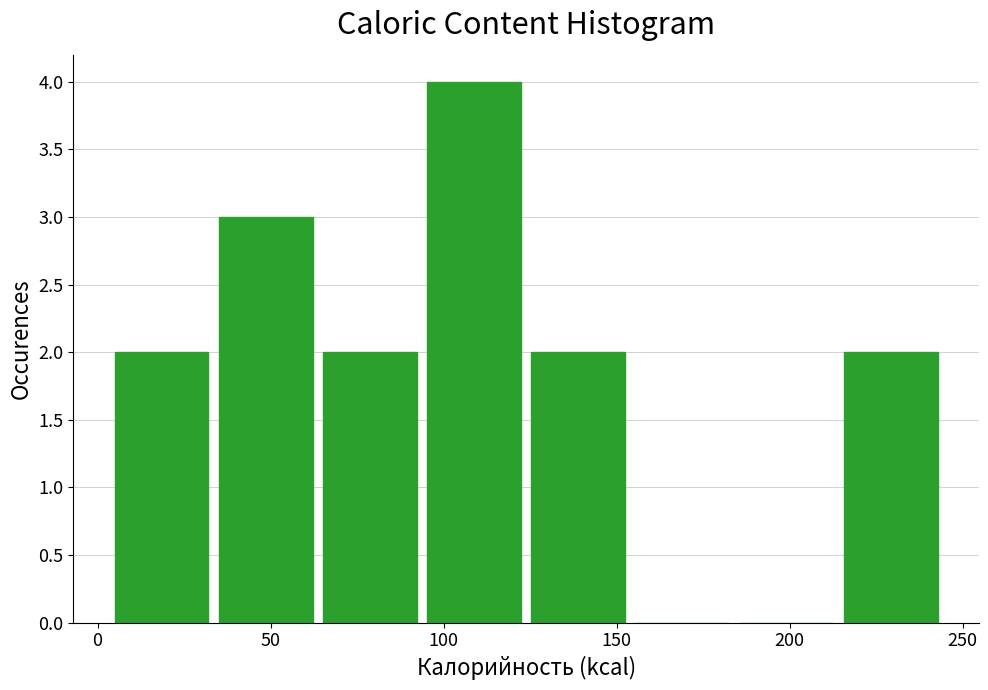

Over which range of the x-axis is the bar tallest?

95 to 125